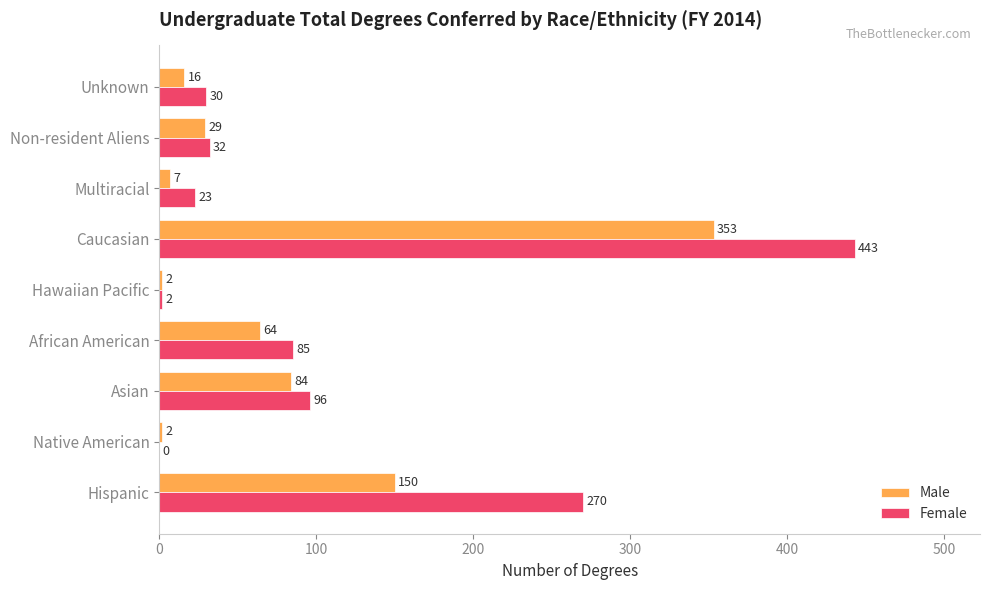

Is the value of Male at Multiracial greater than the value of Female at Hispanic?

No